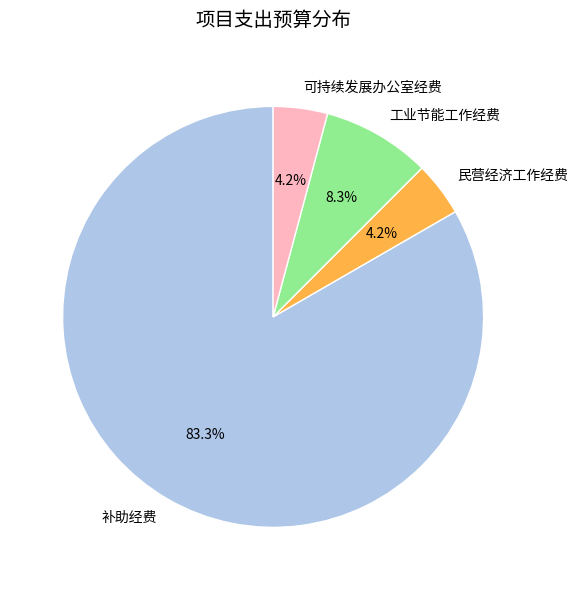

Does 可持续发展办公室经费 account for over 50% of the chart?

No